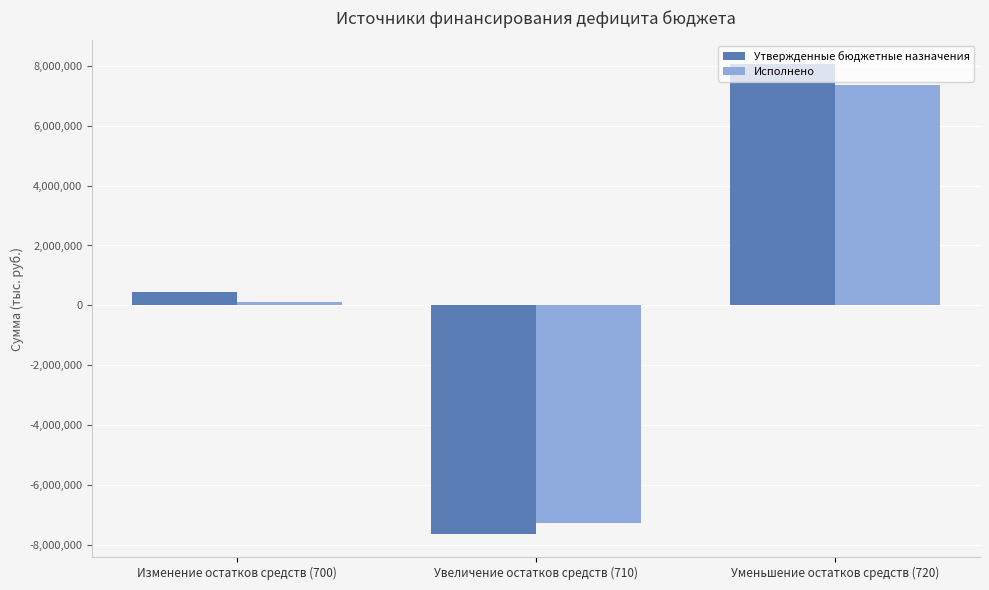

What is the average value of the Исполнено series?

74693.1